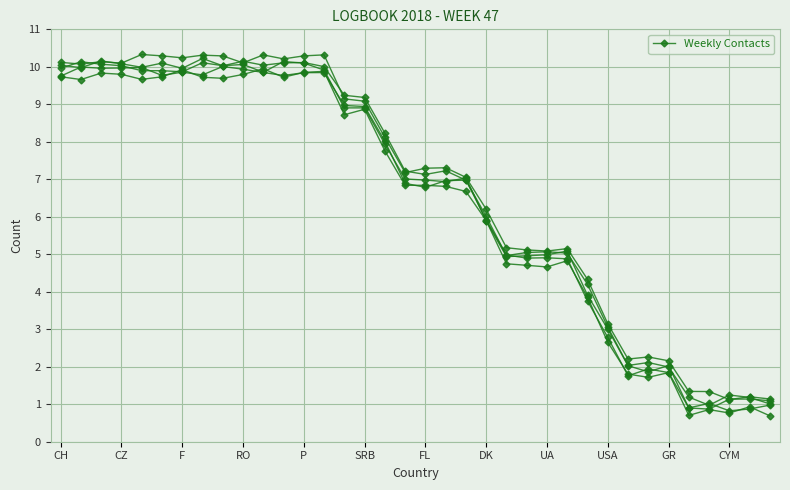

How many interior local valleys (lower than both neighbors) does the data have?

8